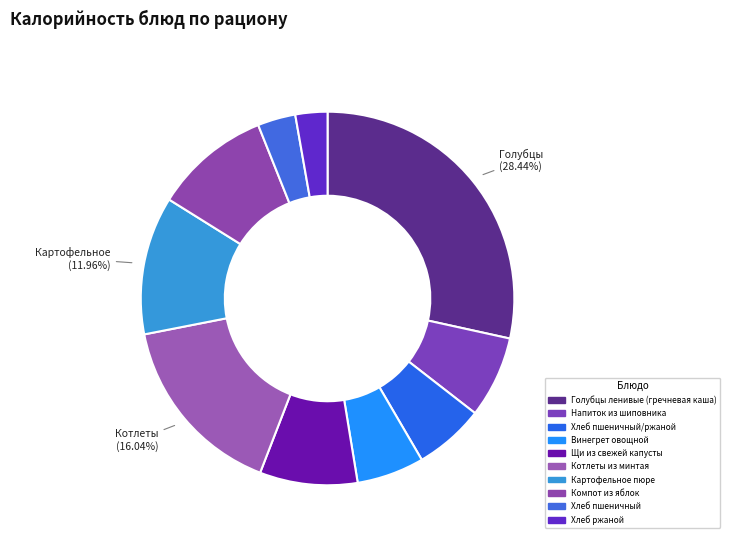

How many segments does this pie chart have?

10